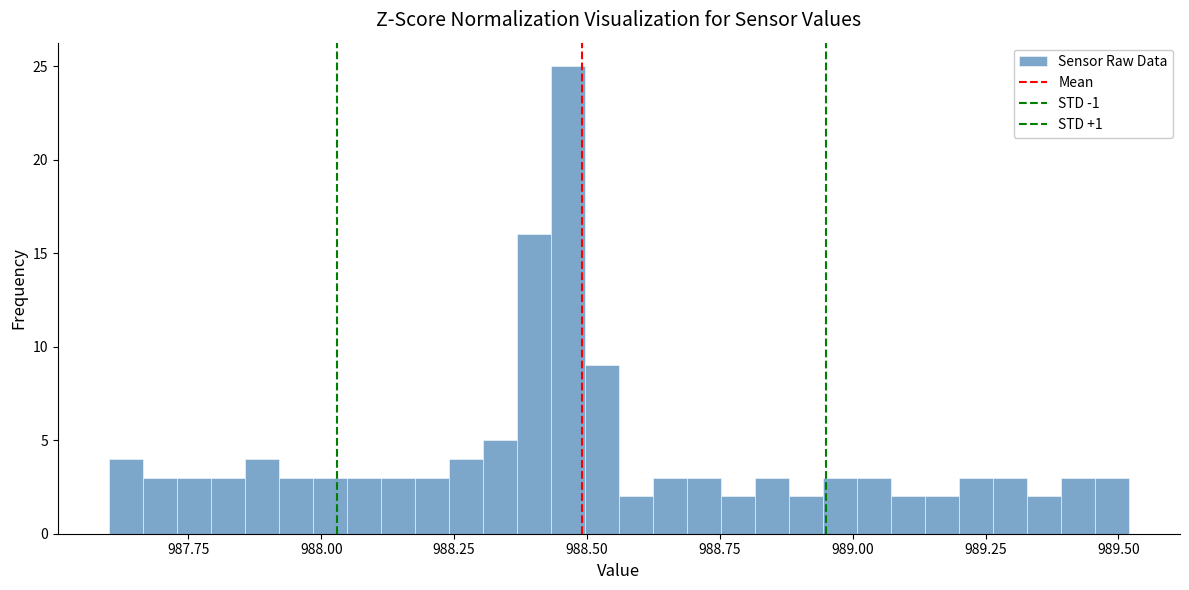

Around what value on the x-axis is the tallest bar? Give the approximate position of its centre, as read against the axis.

988.45